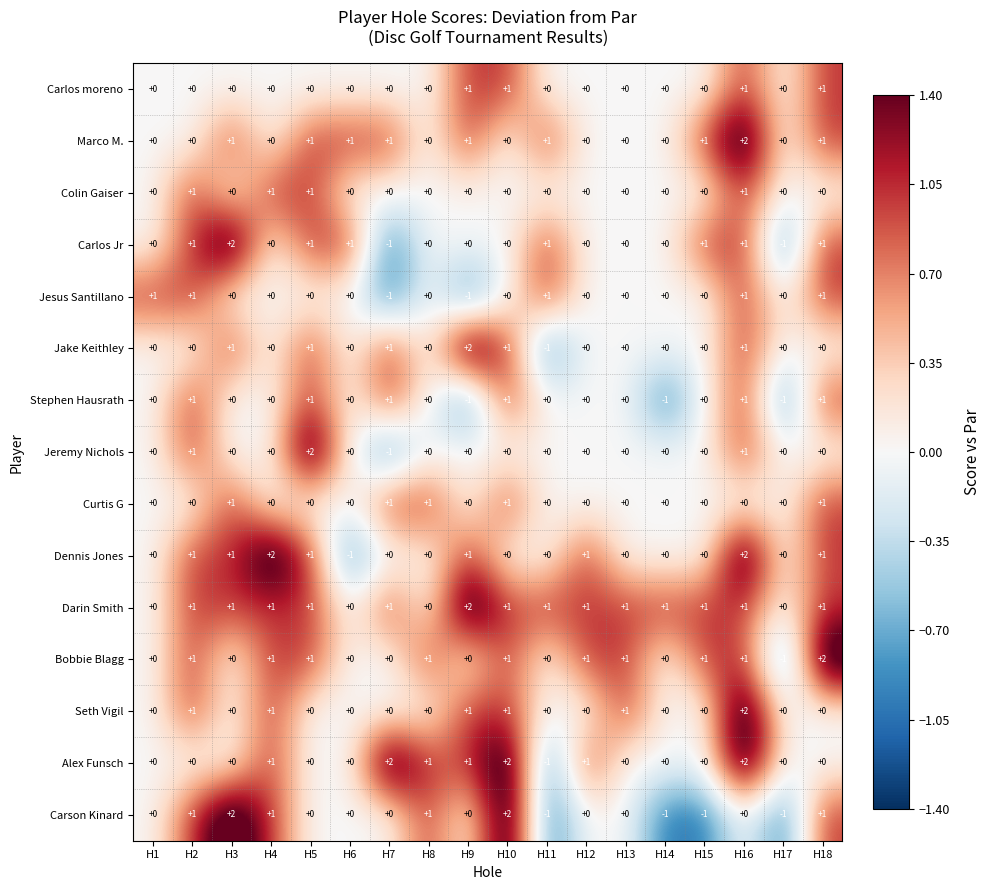

What is the difference between the second highest and second lowest values in the Carson Kinard series?

3